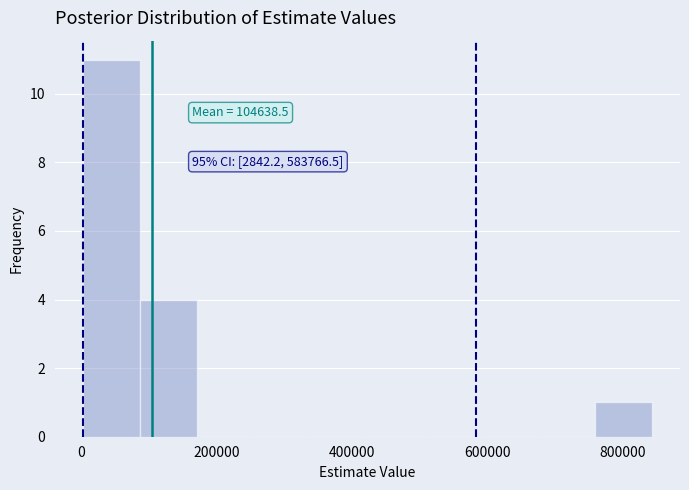

Over which range of the x-axis is the bar tallest?

0 to 80000